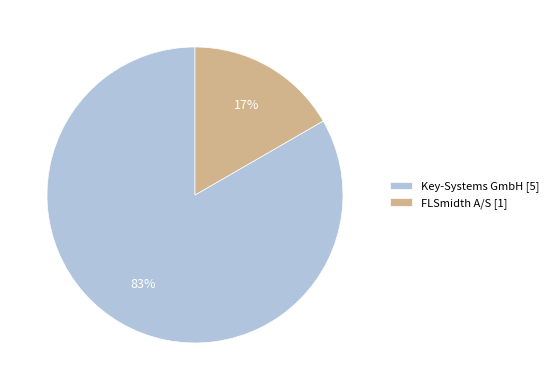

Which has a higher value, Key-Systems GmbH or FLSmidth A/S?

Key-Systems GmbH